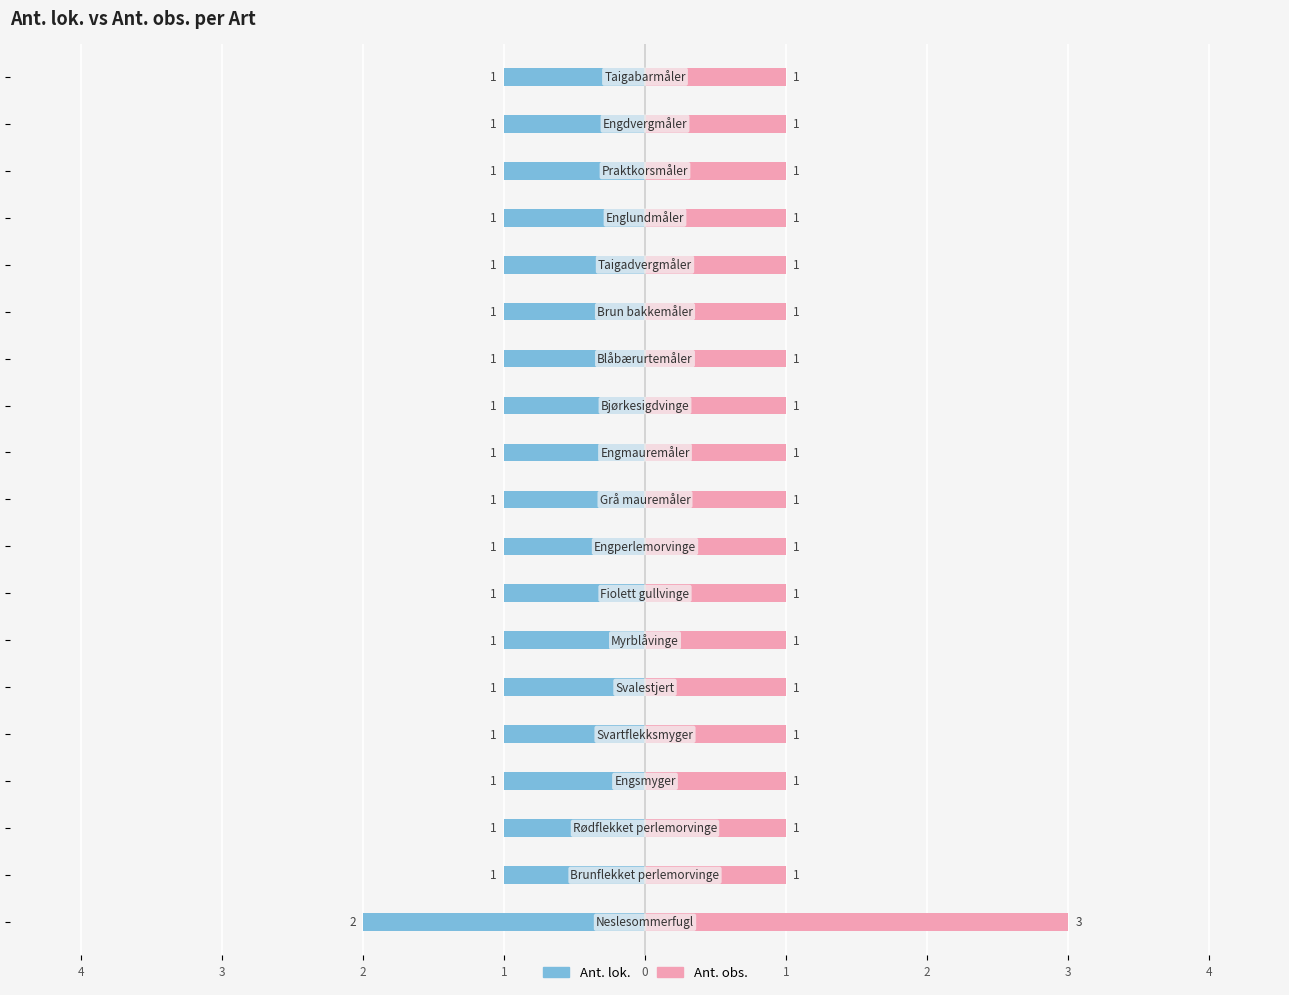

Count the Ant. lok. values in the range -1 to 0.

18